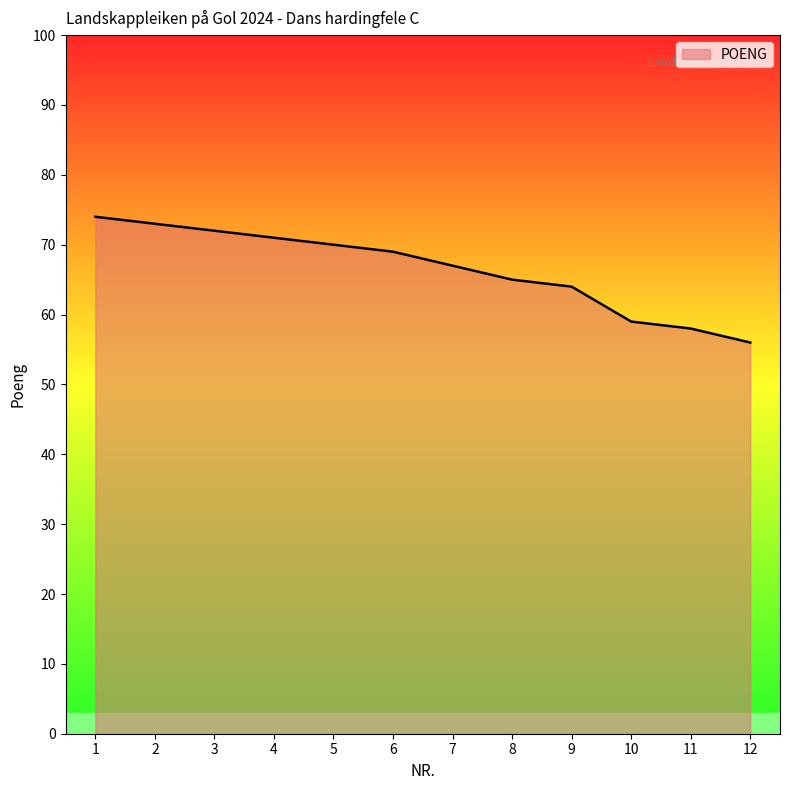

Reading left to right, extract all data points from this chart.

74	73	72	71	70	69	67	65	64	59	58	56